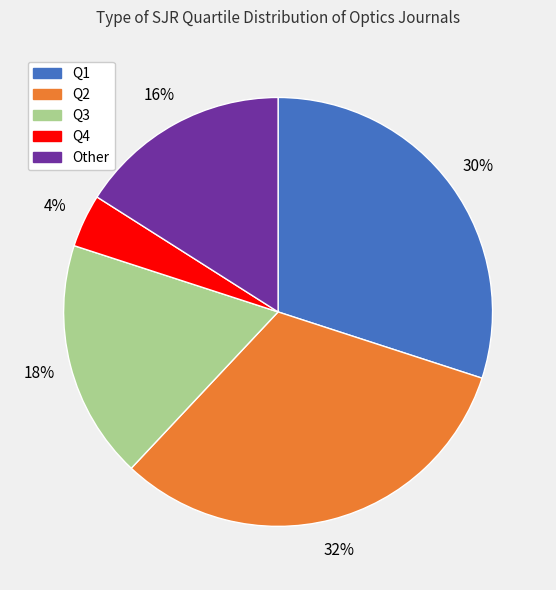

Which has a higher value, Other or Q3?

Q3